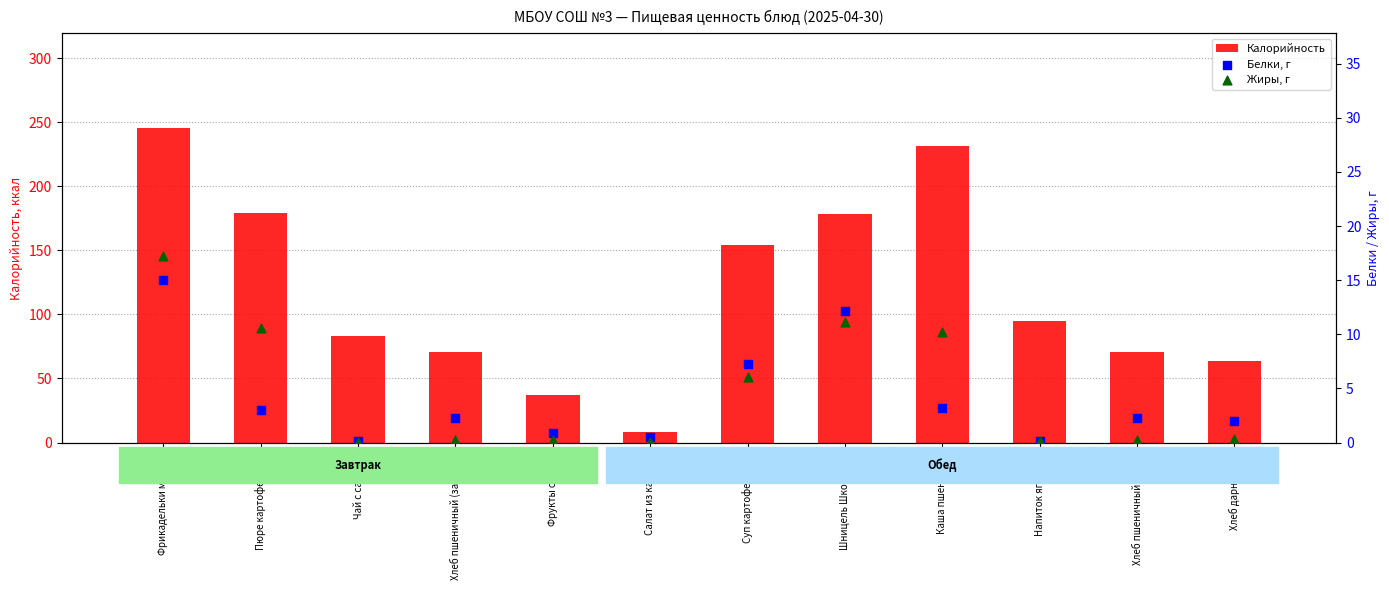

Is the value of Жиры, г at Шницель Школьный greater than the value of Белки, г at Хлеб дарницкий?

Yes